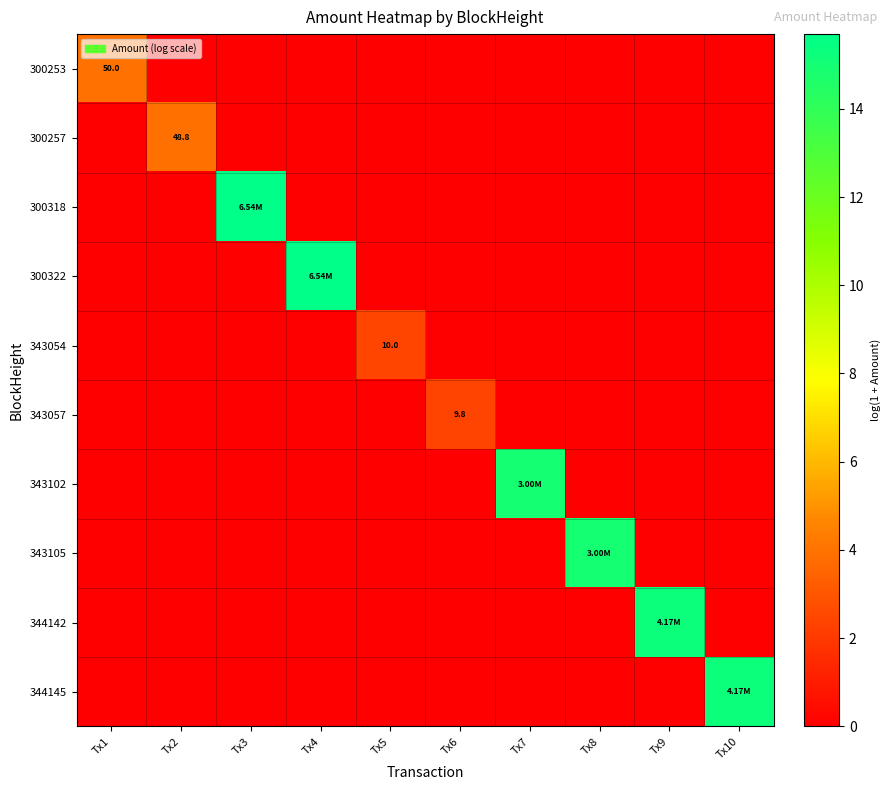

At which category is the sum across all series the highest?

Tx3